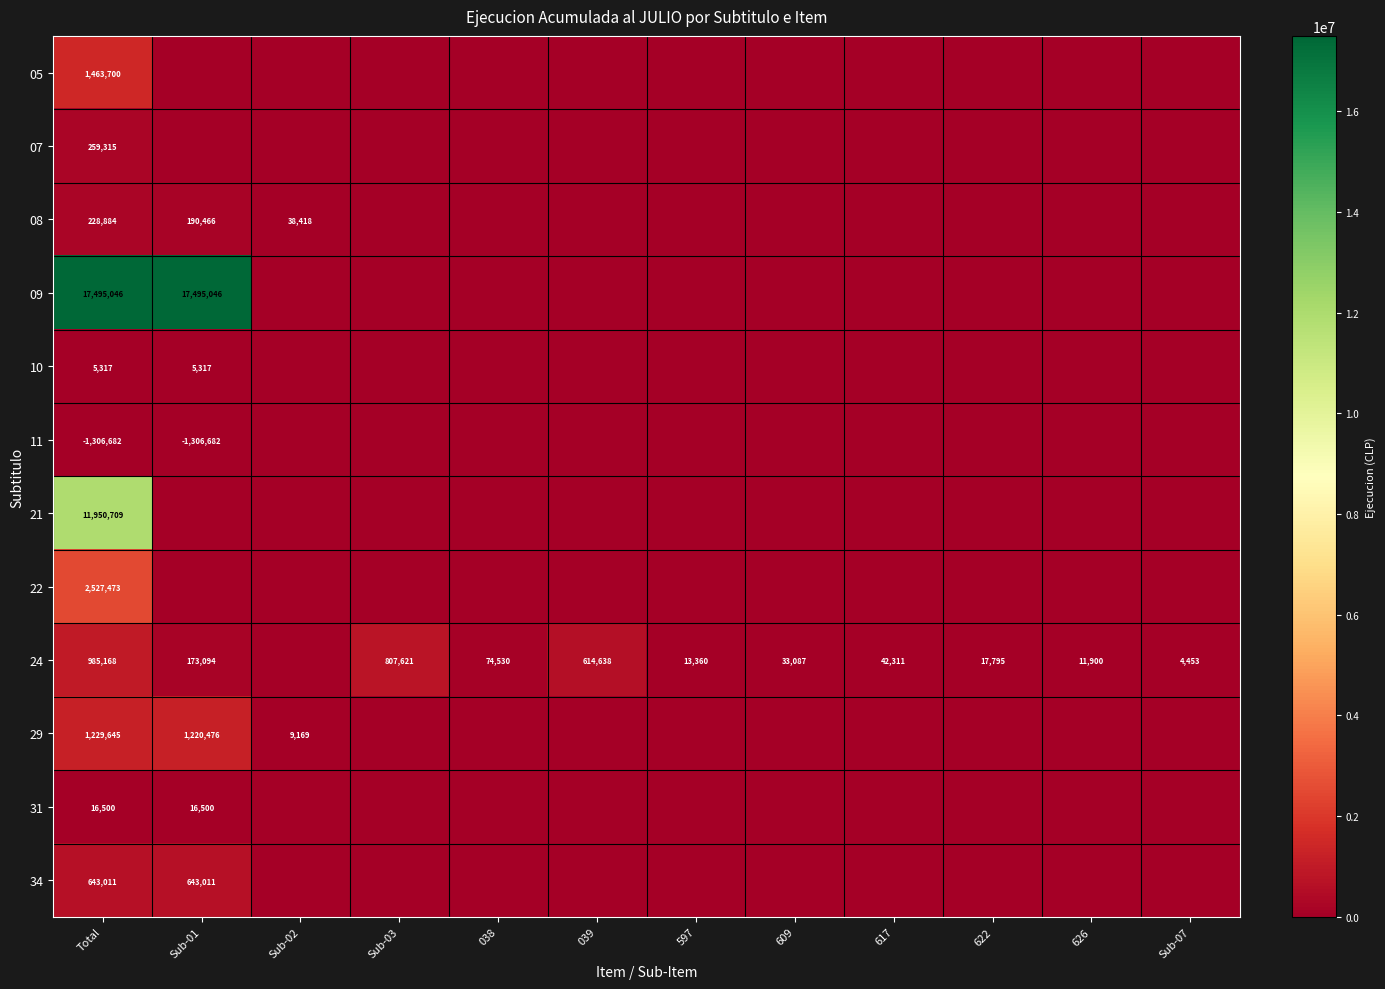

What is the sum of the 24 values at 609 and 622?

50882